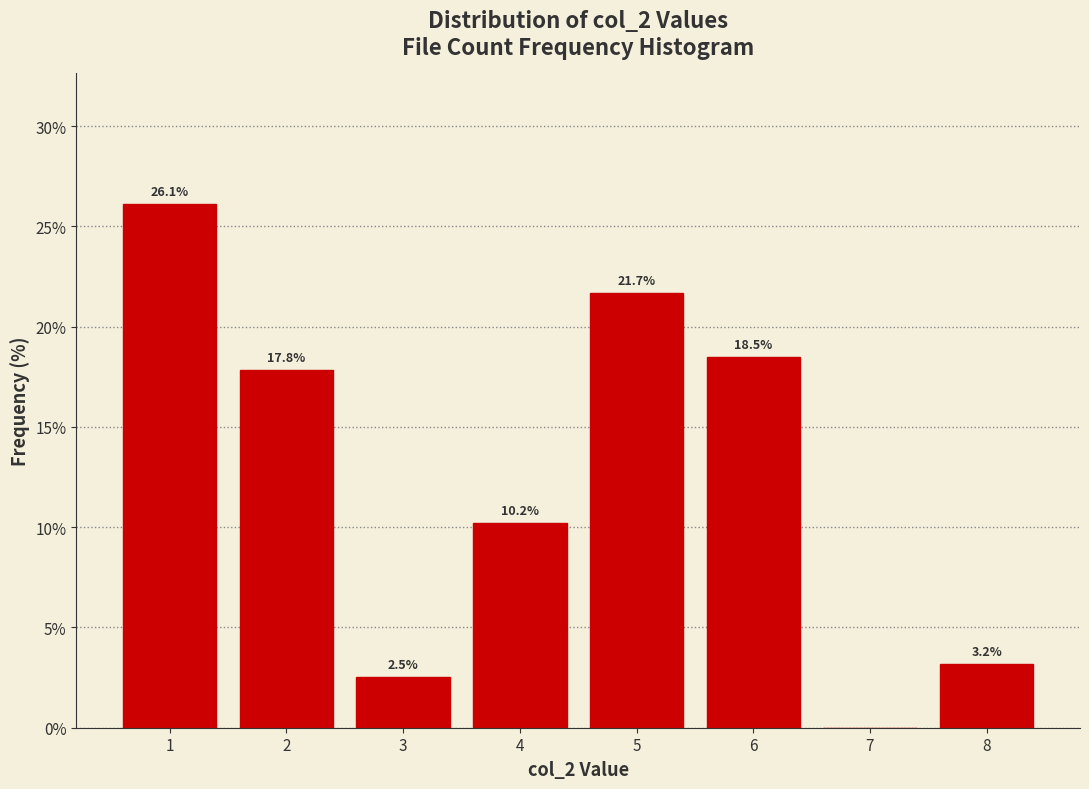

Reading left to right, list all the values displayed in this chart.

1=26.1	2=17.8	3=2.5	4=10.2	5=21.7	6=18.5	7=0.0	8=3.2